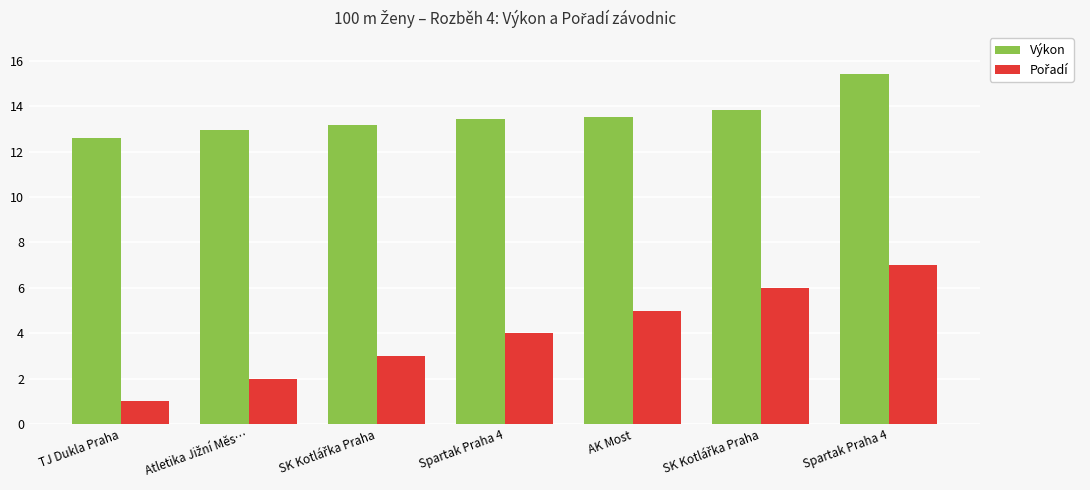

What is the total value across all series at AK Most?

18.6